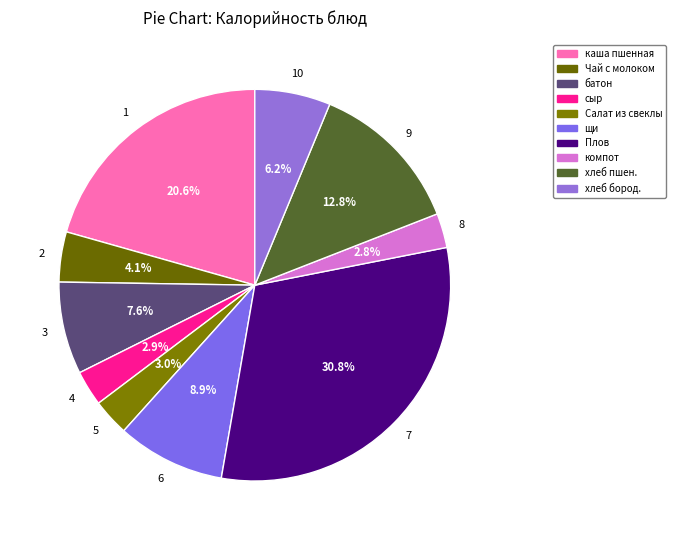

Count the number of slices in the pie.

10